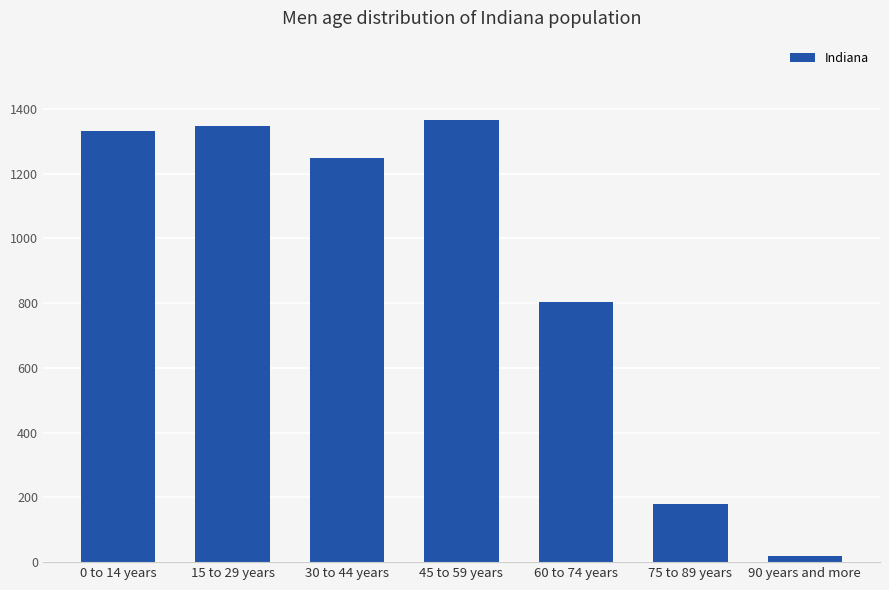

List the labels in order of value, smallest first.

90 years and more, 75 to 89 years, 60 to 74 years, 30 to 44 years, 0 to 14 years, 15 to 29 years, 45 to 59 years